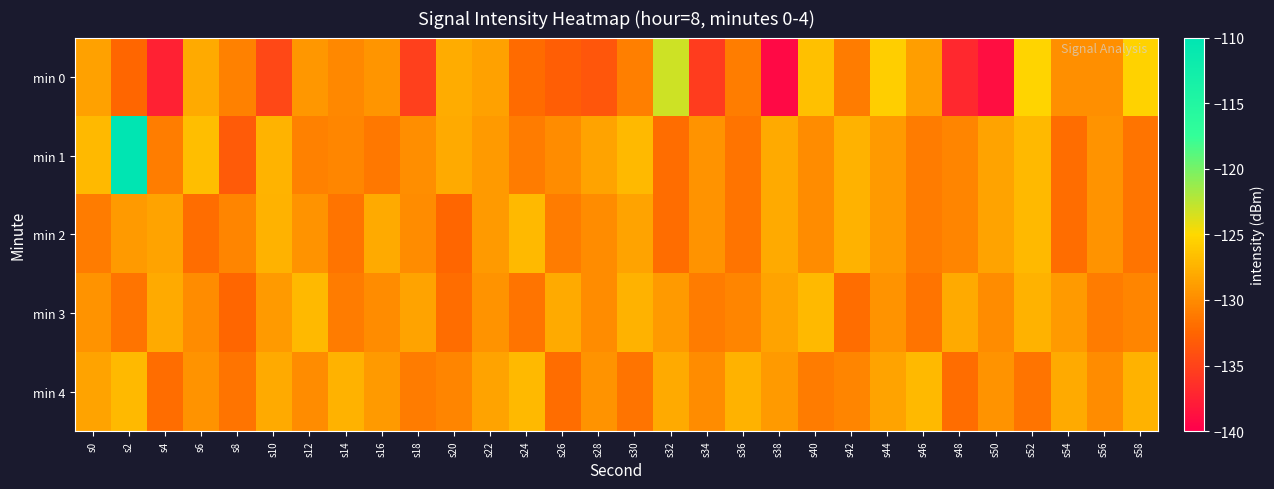

Reading left to right, what are all the values shown in this chart?

min 0: s0=-128.5	s2=-132.4	s4=-137.4	s6=-128.0	s8=-130.7	s10=-134.7	s12=-129.2	s14=-130.2	s16=-129.3	s18=-135.2	s20=-127.8	s22=-128.6	s24=-132.1	s26=-133.0	s28=-133.6	s30=-130.8	s32=-123.2	s34=-135.5	s36=-130.9	s38=-139.3	s40=-126.5	s42=-131.0	s44=-125.6	s46=-128.8	s48=-137.0	s50=-138.9	s52=-125.3	s54=-129.8	s56=-129.7	s58=-125.4
min 1: s0=-127.0	s2=-110.2	s4=-130.9	s6=-126.7	s8=-133.3	s10=-127.4	s12=-130.7	s14=-130.4	s16=-131.3	s18=-129.9	s20=-128.0	s22=-129.0	s24=-131.0	s26=-130.0	s28=-128.5	s30=-127.0	s32=-132.0	s34=-129.5	s36=-131.5	s38=-128.0	s40=-130.0	s42=-127.5	s44=-129.0	s46=-131.0	s48=-130.5	s50=-128.5	s52=-127.0	s54=-132.0	s56=-129.5	s58=-131.5
min 2: s0=-131.0	s2=-129.0	s4=-128.5	s6=-132.0	s8=-130.5	s10=-127.5	s12=-129.5	s14=-131.5	s16=-128.0	s18=-130.0	s20=-132.5	s22=-129.0	s24=-127.0	s26=-131.0	s28=-130.0	s30=-128.5	s32=-132.0	s34=-129.5	s36=-131.5	s38=-128.0	s40=-130.0	s42=-127.5	s44=-129.0	s46=-131.0	s48=-130.5	s50=-128.5	s52=-127.0	s54=-132.0	s56=-129.5	s58=-131.5
min 3: s0=-129.5	s2=-131.5	s4=-128.0	s6=-130.0	s8=-132.5	s10=-129.0	s12=-127.0	s14=-131.0	s16=-130.0	s18=-128.5	s20=-132.0	s22=-129.5	s24=-131.5	s26=-128.0	s28=-130.0	s30=-127.5	s32=-129.0	s34=-131.0	s36=-130.5	s38=-128.5	s40=-127.0	s42=-132.0	s44=-129.5	s46=-131.5	s48=-128.0	s50=-130.0	s52=-127.5	s54=-129.0	s56=-131.0	s58=-130.5
min 4: s0=-128.5	s2=-127.0	s4=-132.0	s6=-129.5	s8=-131.5	s10=-128.0	s12=-130.0	s14=-127.5	s16=-129.0	s18=-131.0	s20=-130.5	s22=-128.5	s24=-127.0	s26=-132.0	s28=-129.5	s30=-131.5	s32=-128.0	s34=-130.0	s36=-127.5	s38=-129.0	s40=-131.0	s42=-130.5	s44=-128.5	s46=-127.0	s48=-132.0	s50=-129.5	s52=-131.5	s54=-128.0	s56=-130.0	s58=-127.5